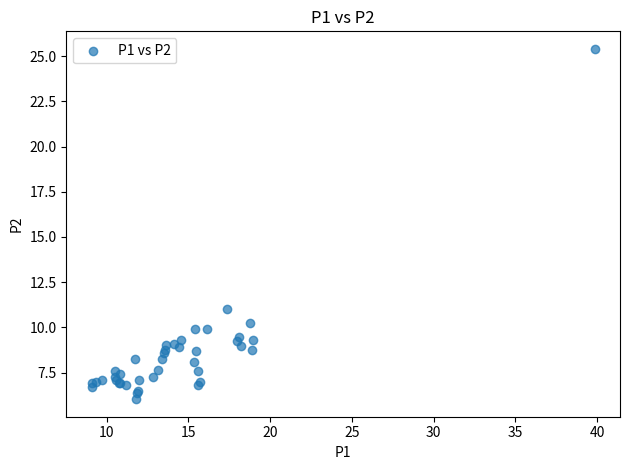

What Y value in the scatter plot is closest to 15?

11.0